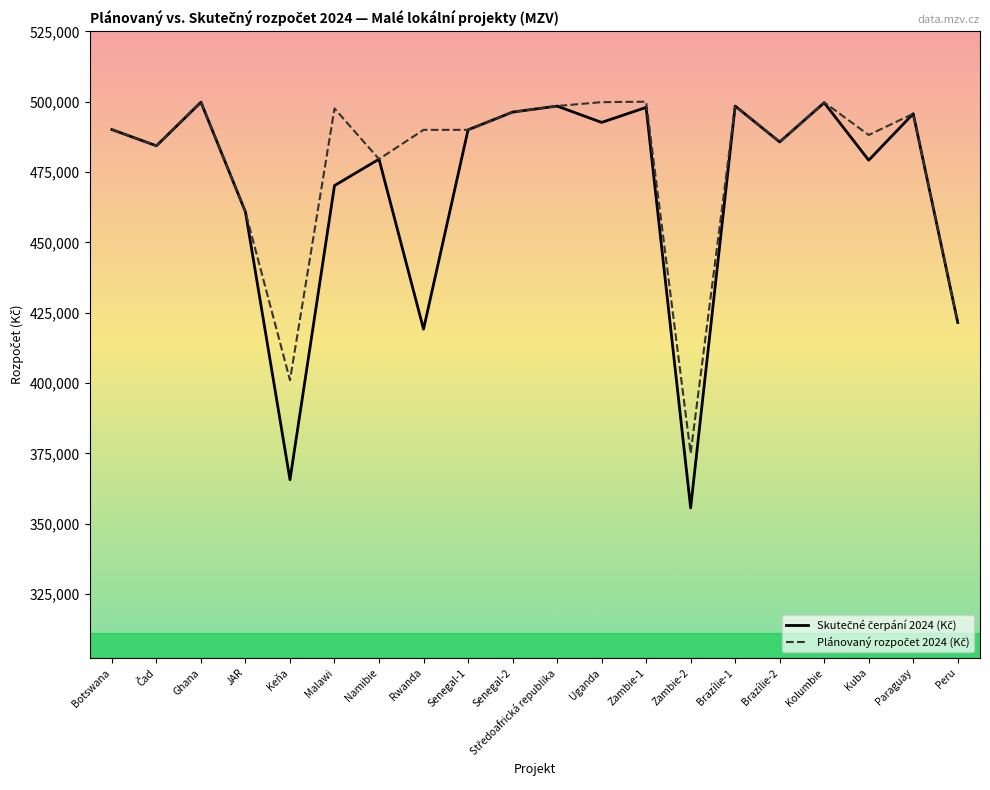

What is the minimum value shown in the chart?

355589.1